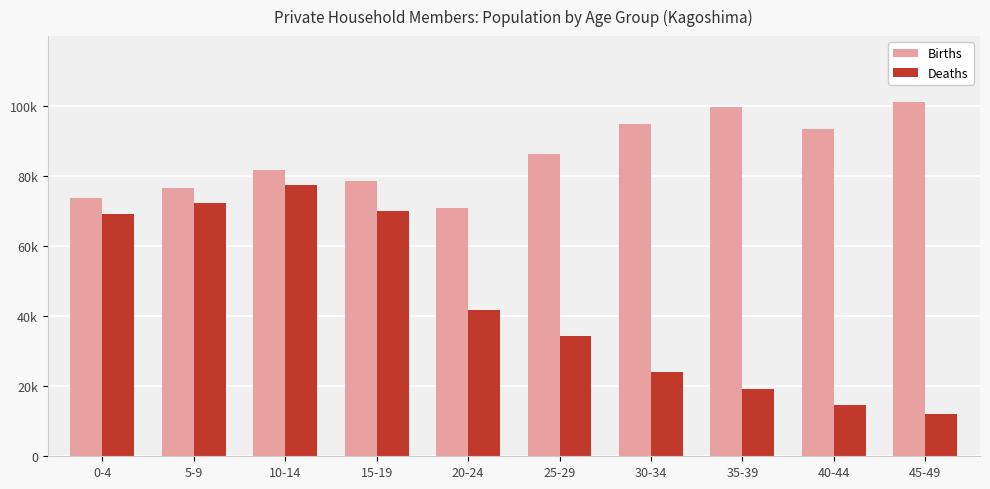

The value of Births at 35-39 is 99801. True or false?

True